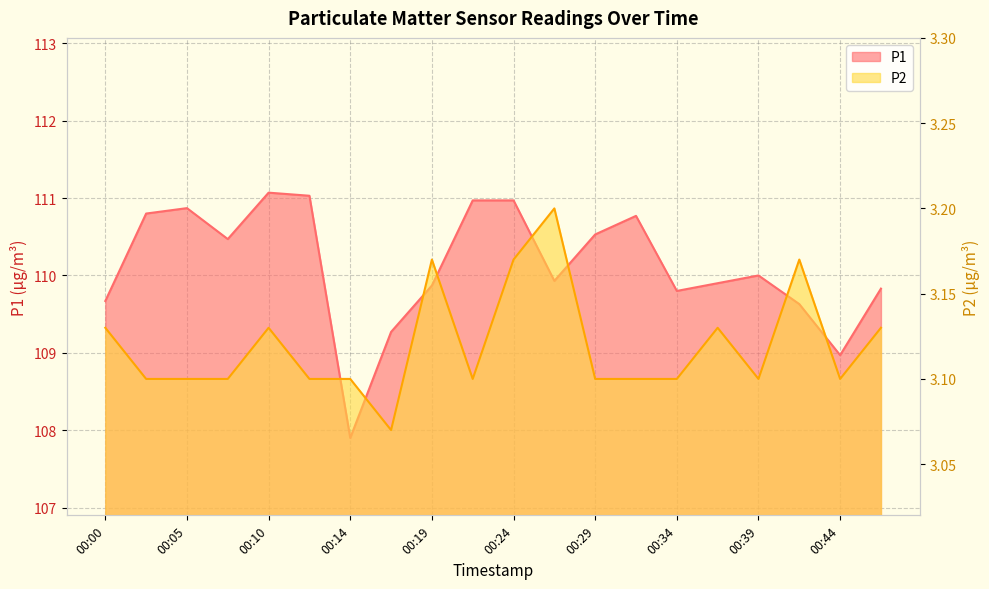

True or false: P1 and P2 intersect in this chart.

False